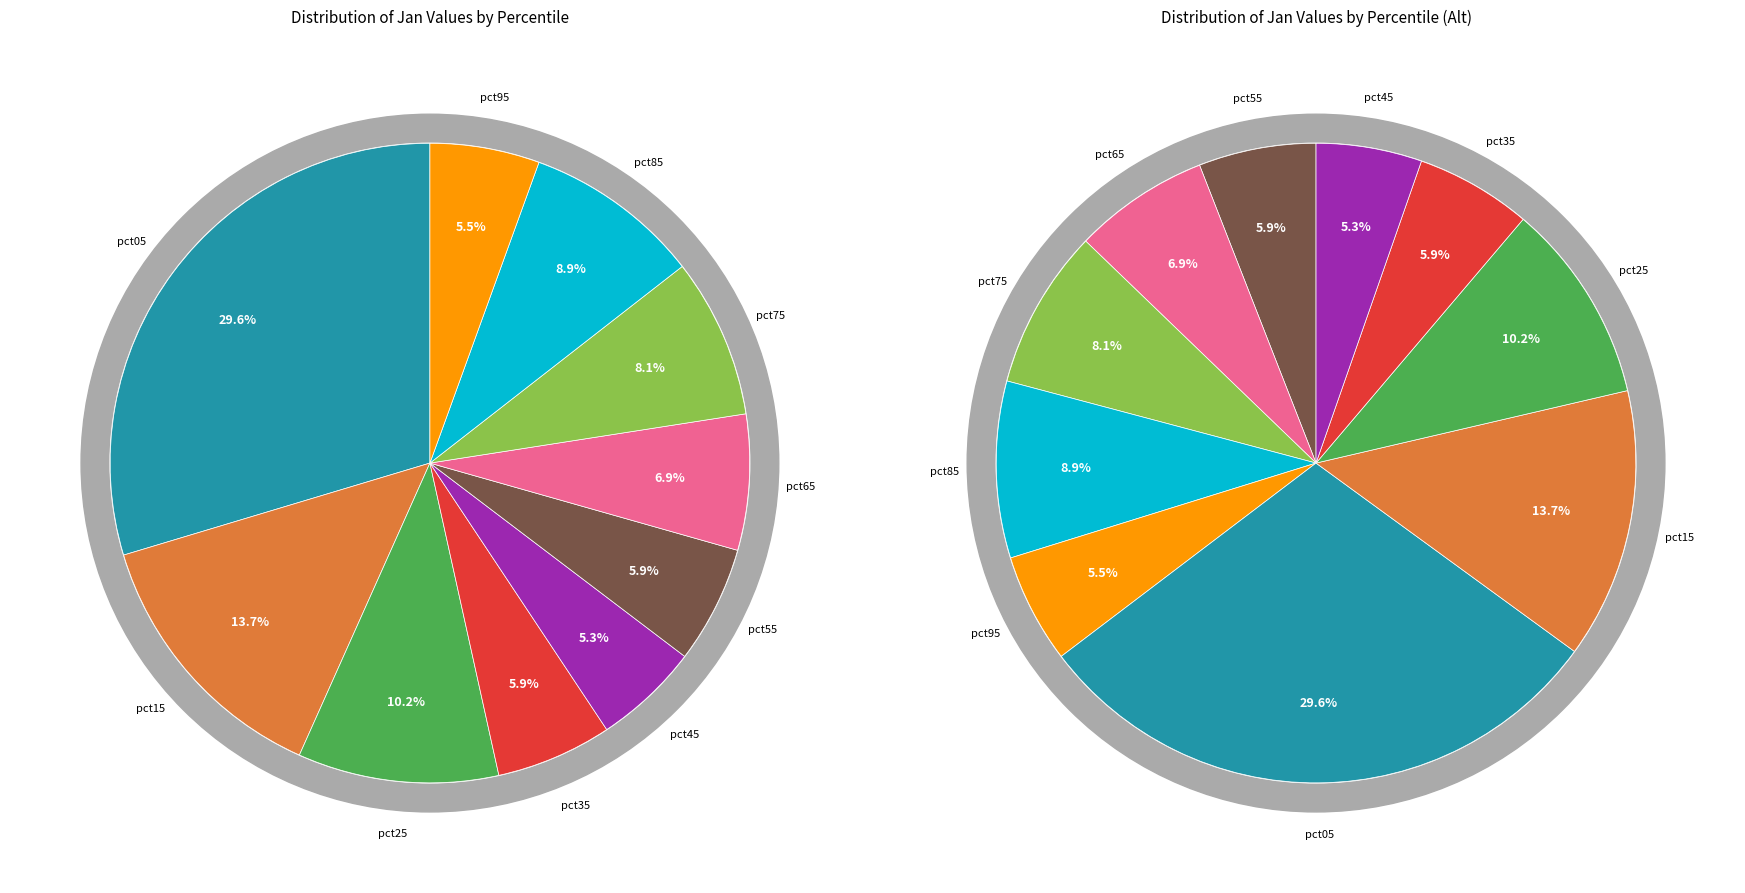

How many slices are in this pie chart?

10